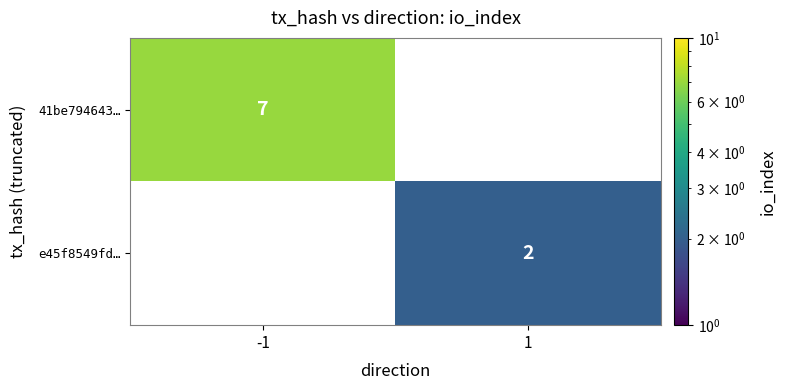

At how many categories does at least one series exceed 6?

1